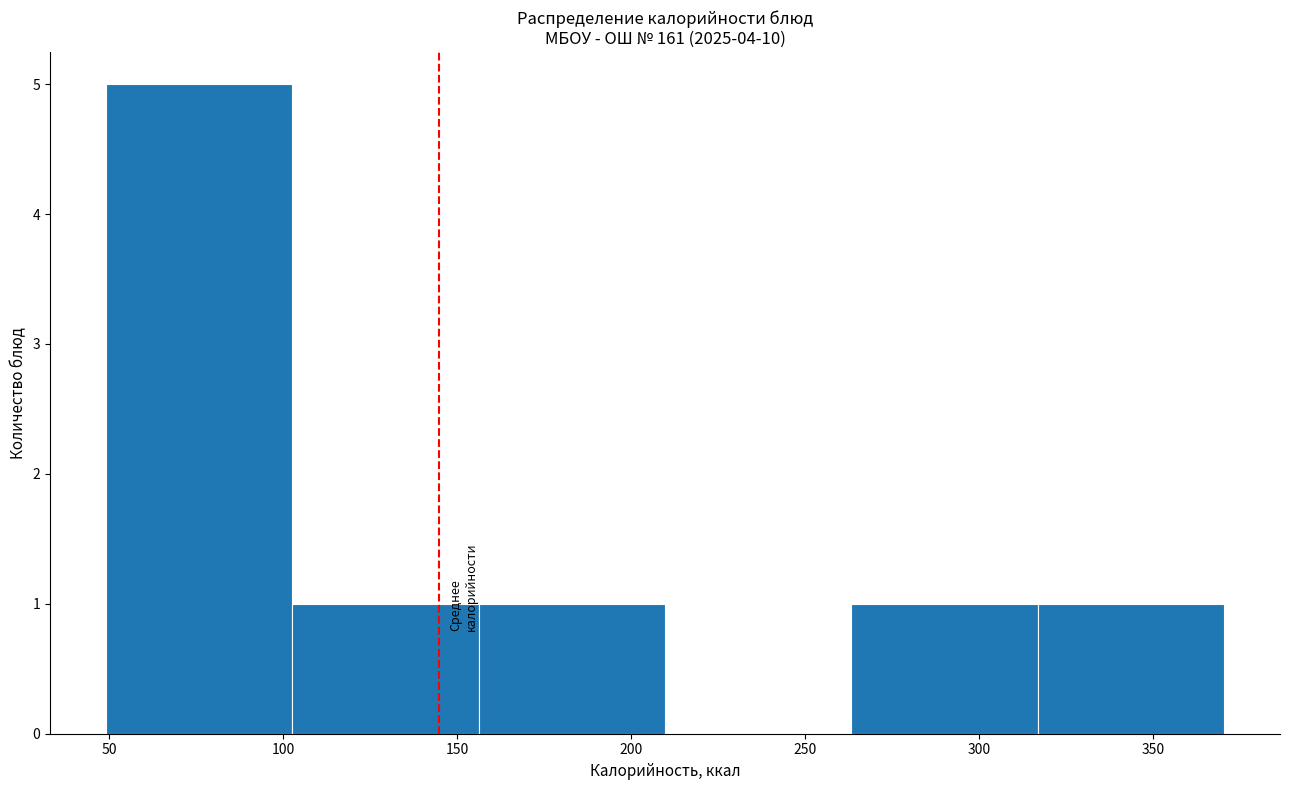

Reading left to right, transcribe this chart: for each bar, give the range it covers on the x-axis and its height. Neither the bar edges nor the heights are printed on the chart, so give them approximately, as read against the axes.

50 to 105: 5
105 to 155: 1
155 to 210: 1
210 to 265: 0
265 to 315: 1
315 to 370: 1